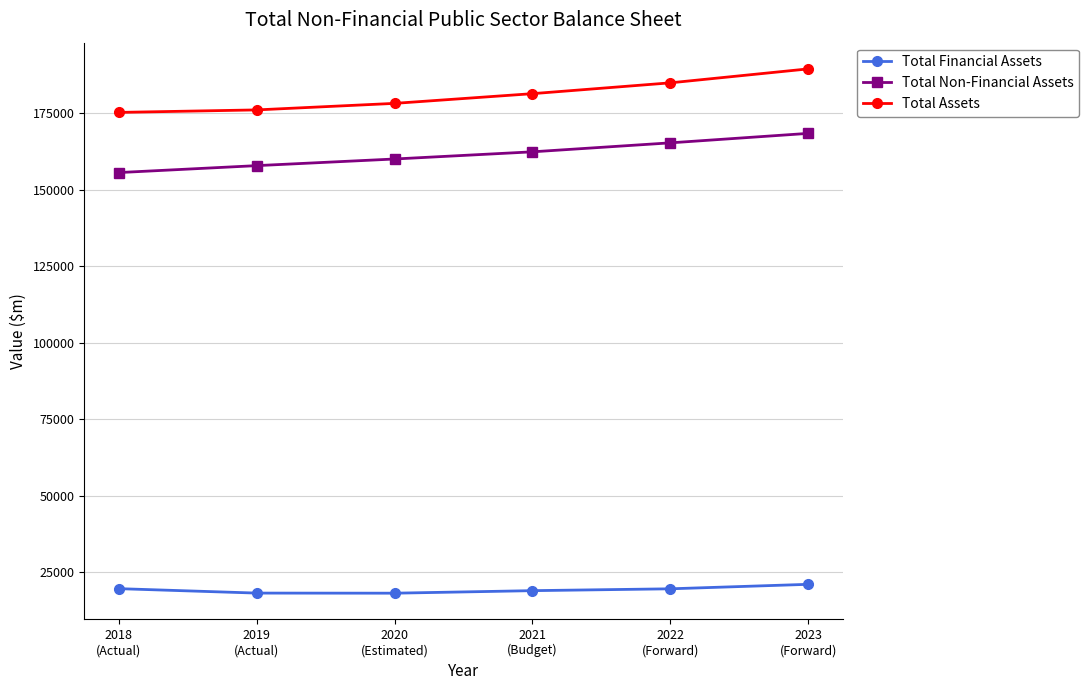

True or false: Total Non-Financial Assets and Total Financial Assets cross at least once.

False